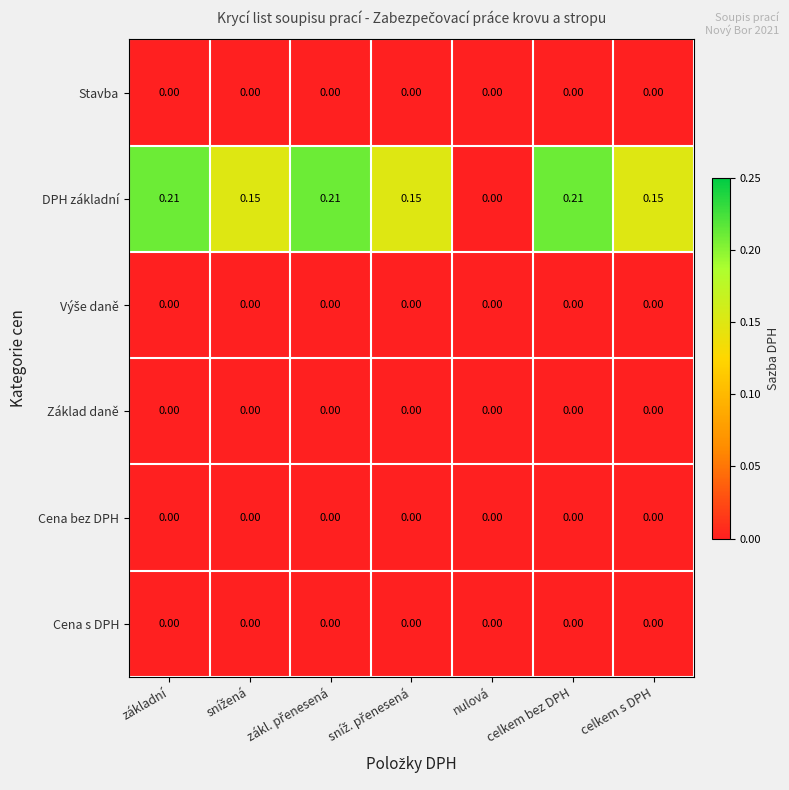

Which series has the widest spread of values?

DPH základní